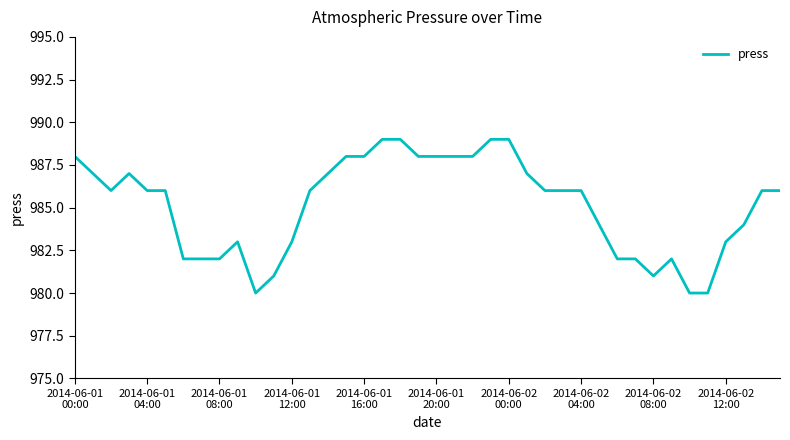

What is the minimum value shown in the chart?

980